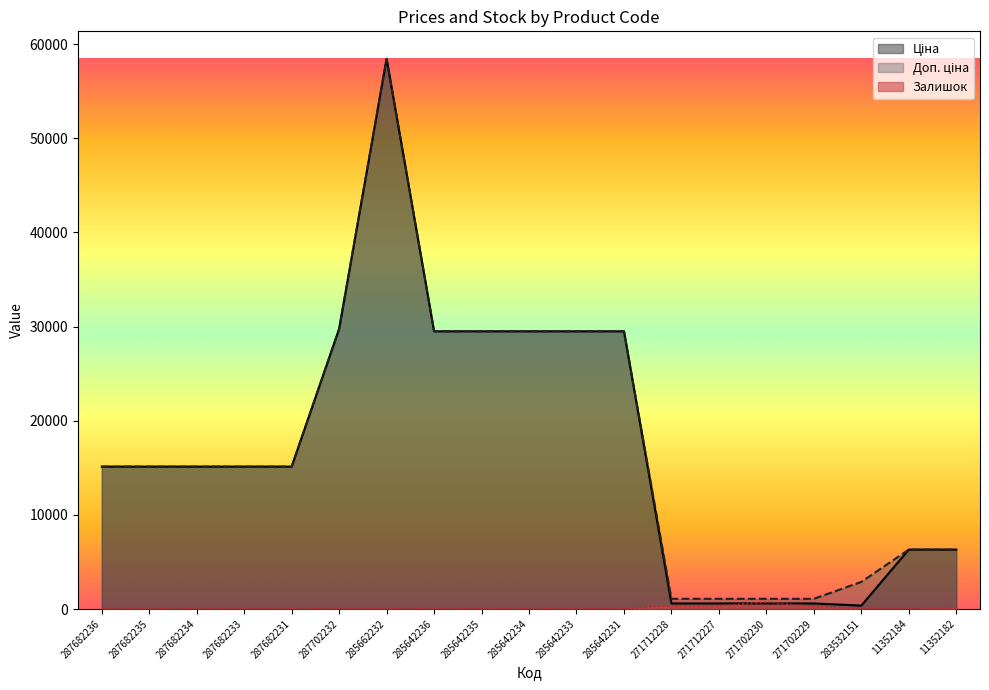

Between 285642231 and 11352182, which series saw the biggest shift?

Ціна